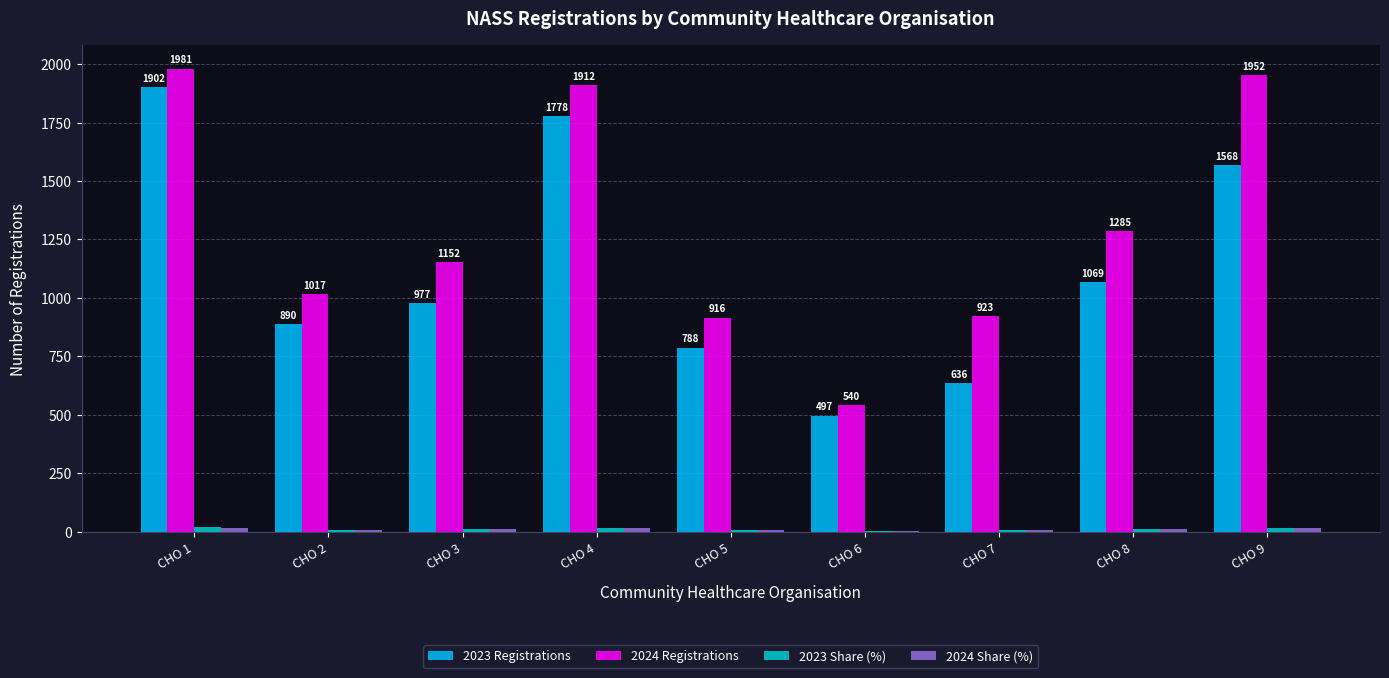

Which label corresponds to the largest value in the chart?

CHO 1